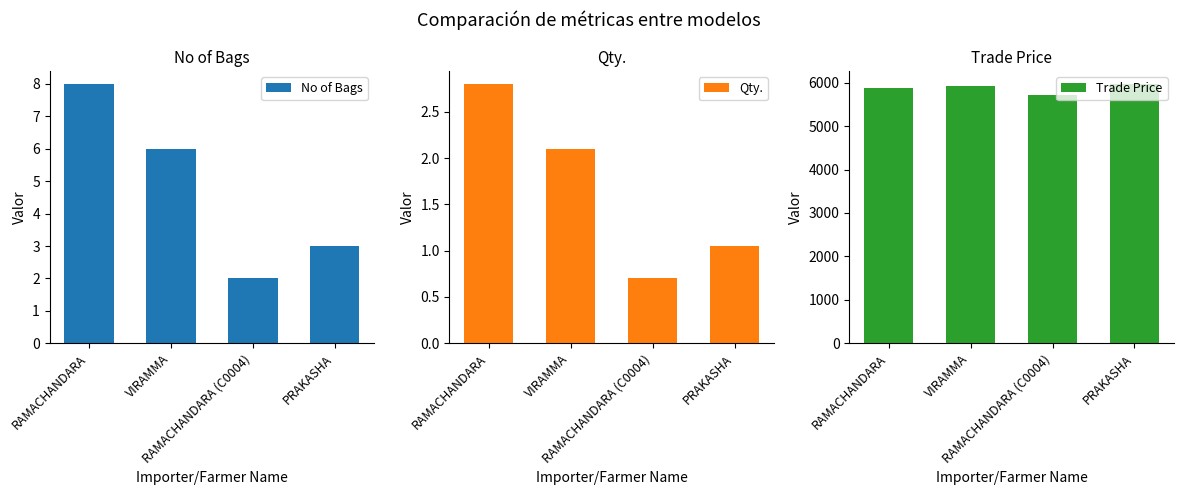

True or false: Trade Price has a value of 5969.0 at PRAKASHA.

True